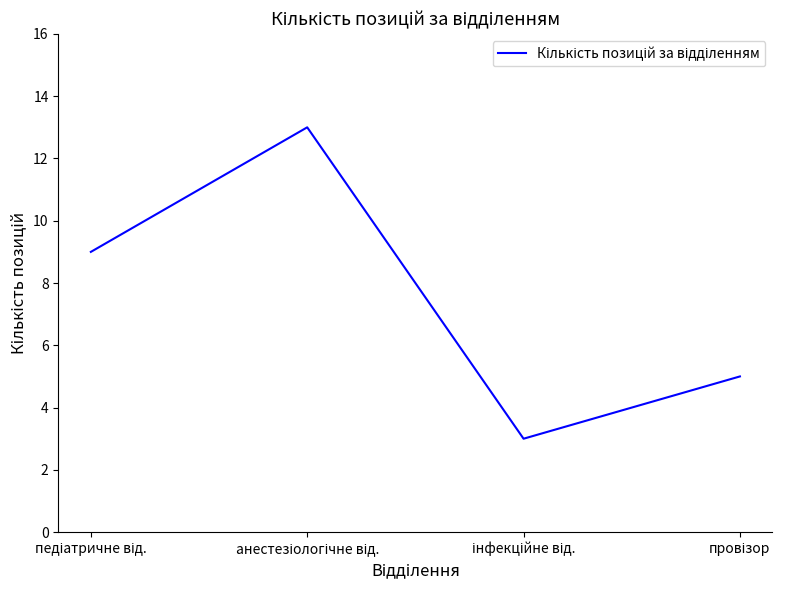

How many lines are shown in the chart?

1